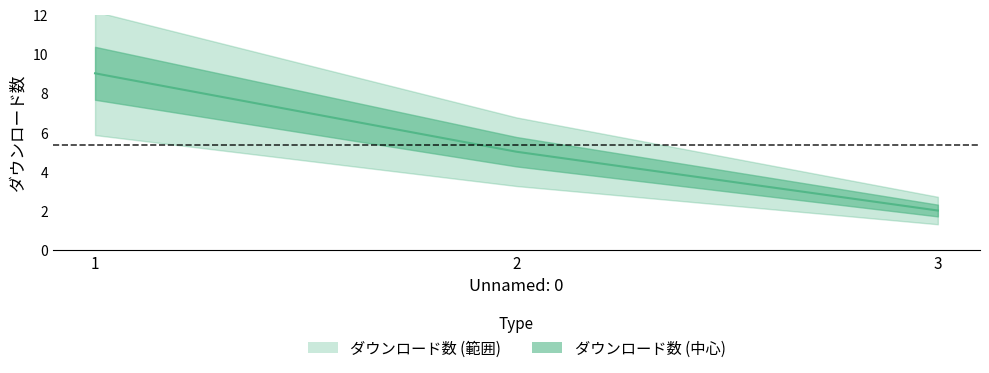

List the labels in order of value, largest first.

1, 2, 3